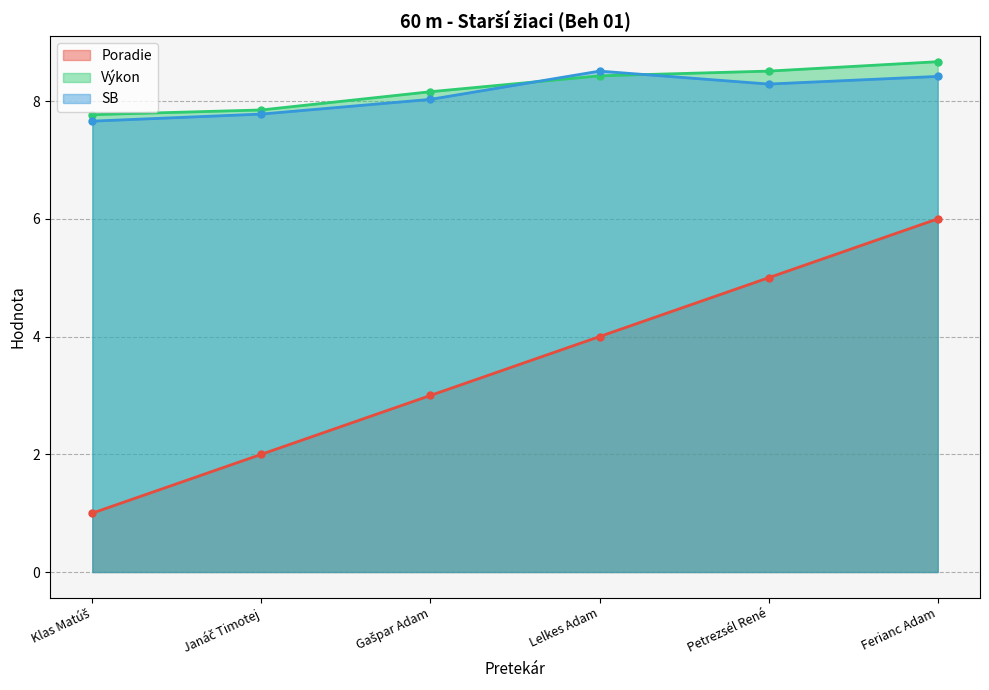

Where is Výkon nearest to the value 8?

Janáč Timotej